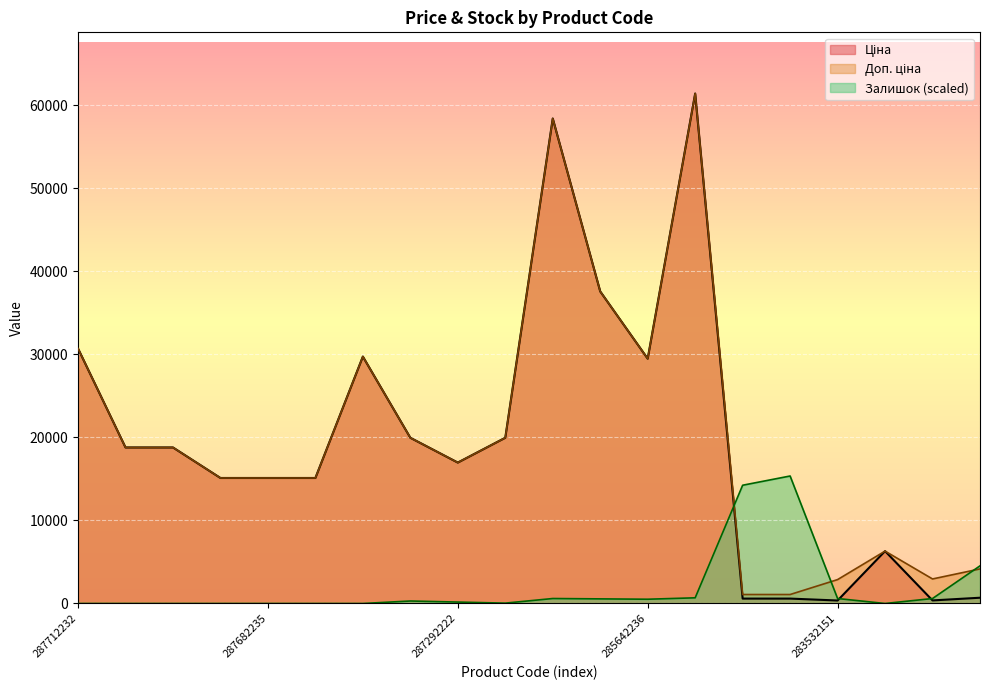

Does the chart display data point markers on the line(s)?

No